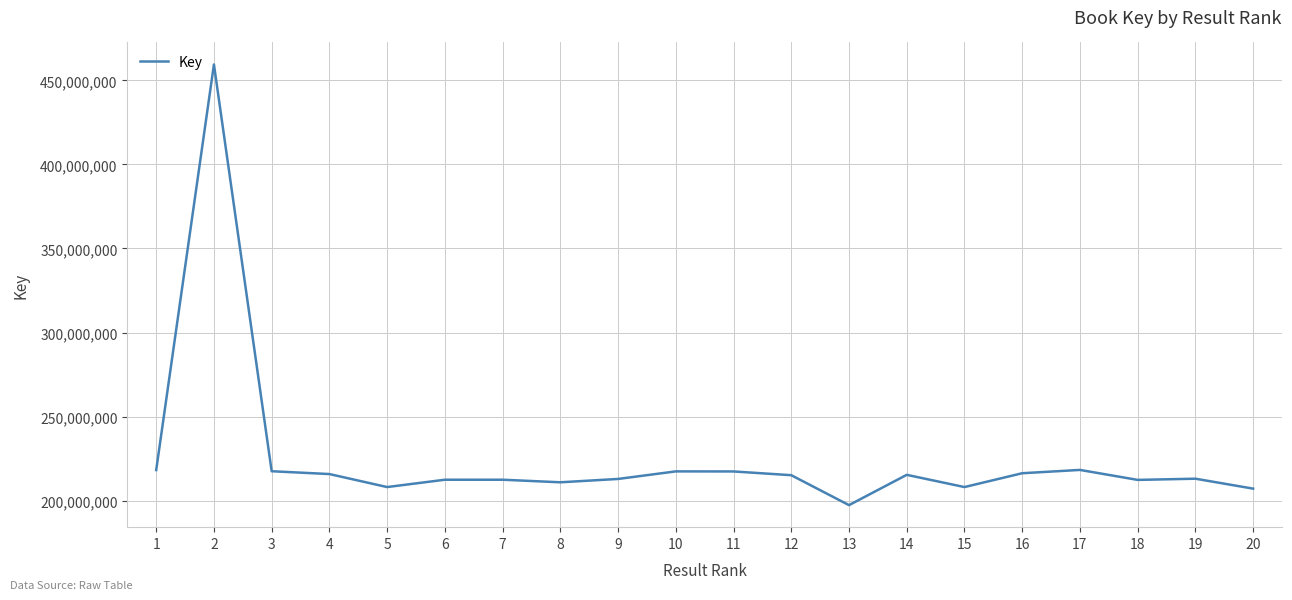

At which label does the data first exceed 215187733?

1